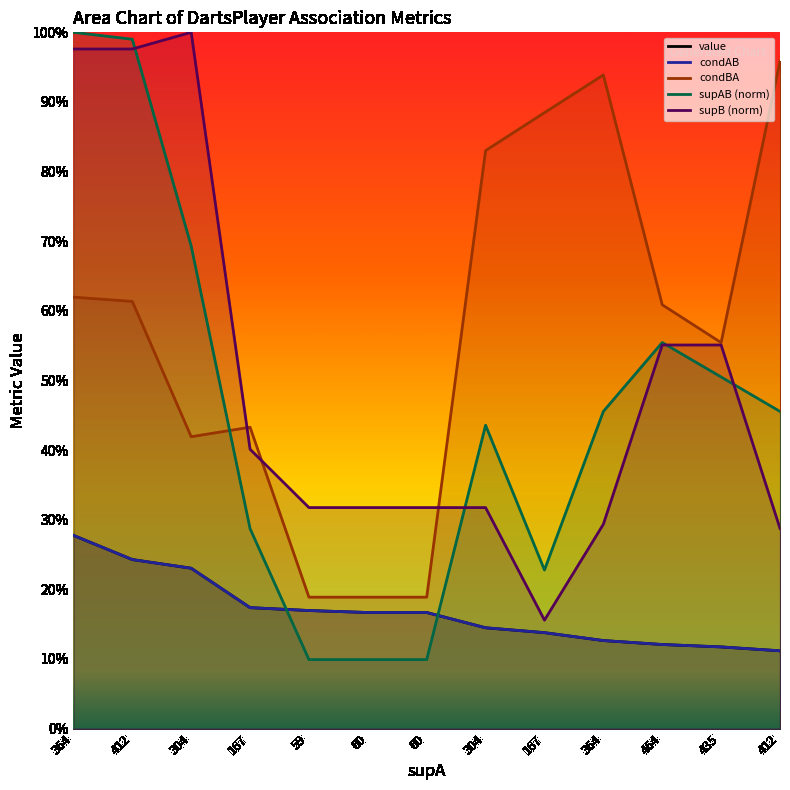

What is the sum of all condAB values?

2.2